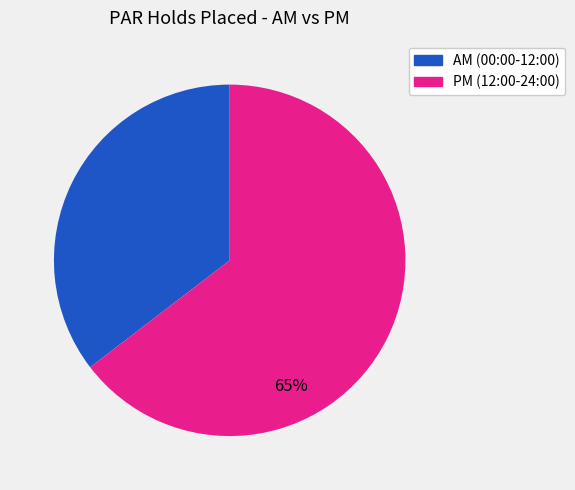

To the nearest percent, what is the average slice percentage?

50%